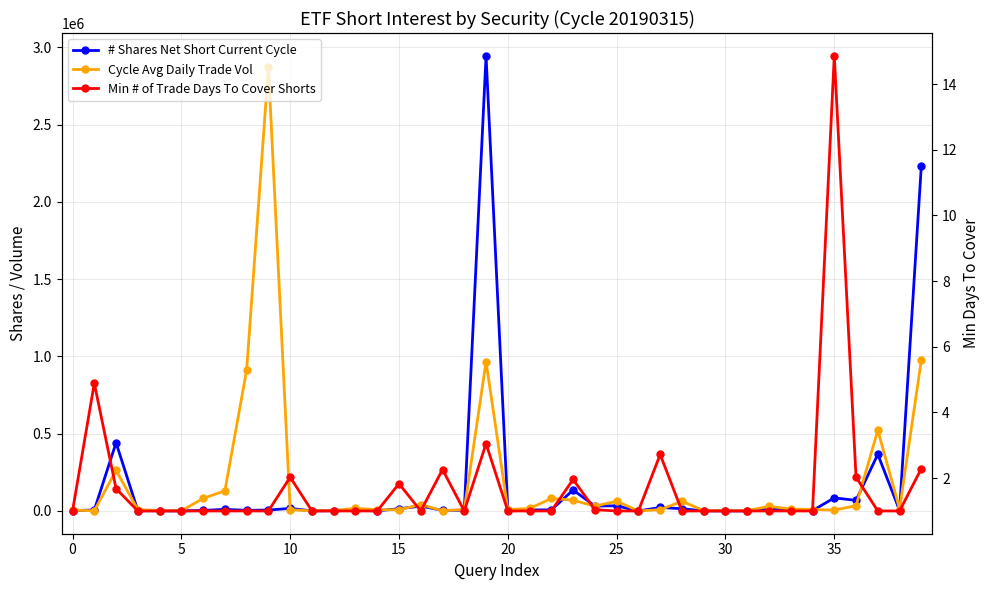

What is the label of the 13th point from the right?

27